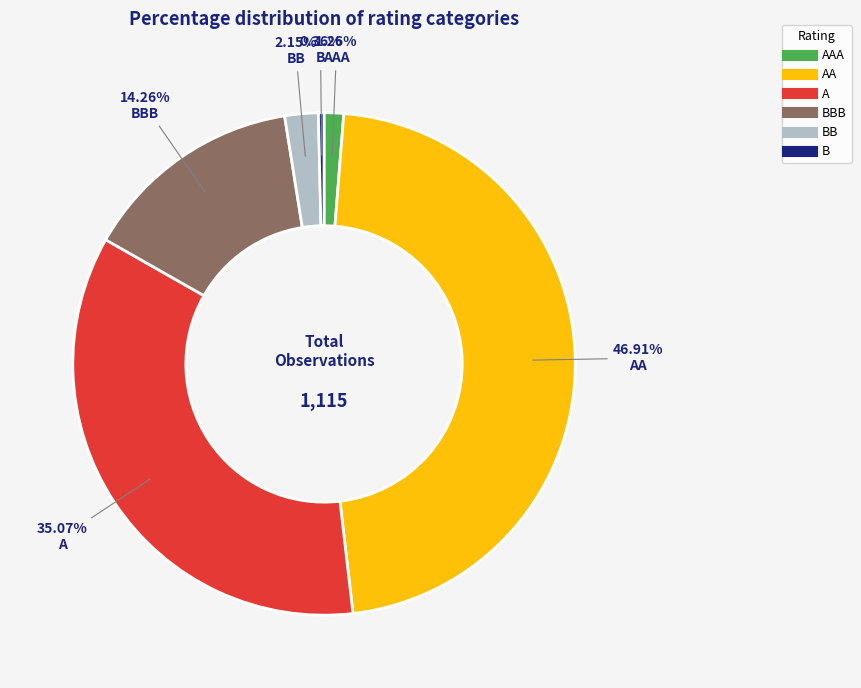

Does any single category account for the majority?

No